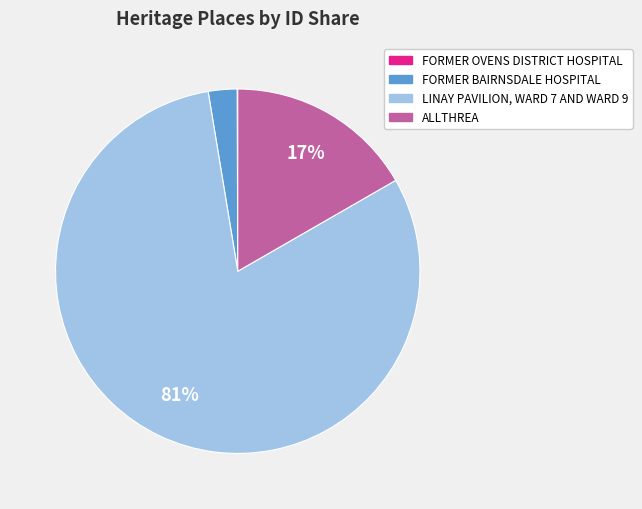

To the nearest percent, what is the average slice percentage?

25%